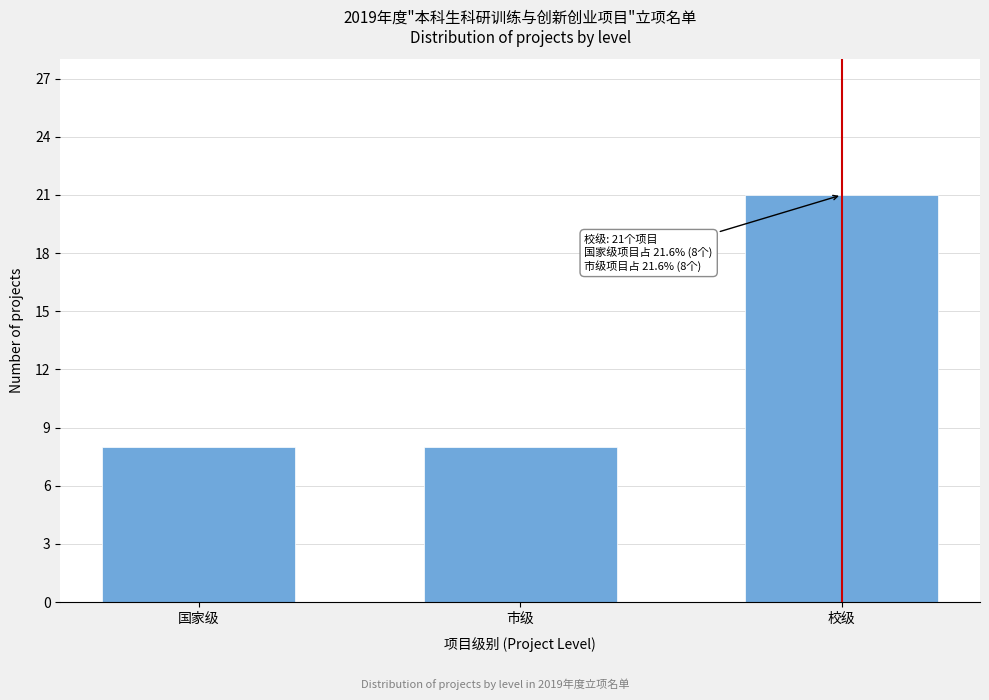

Reading right to left, transcribe all the data shown in this chart.

21	8	8